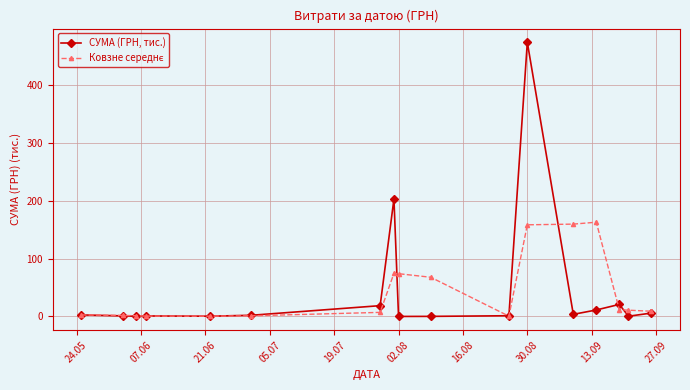

At which category is the sum across all series the highest?

30.08